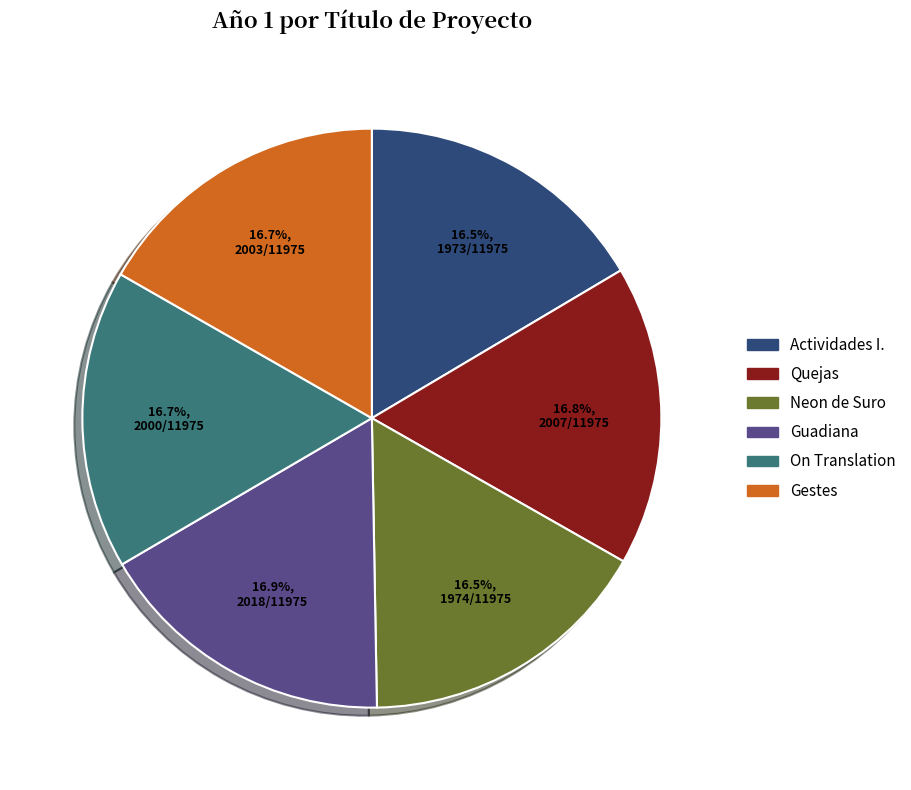

Is there any slice that represents more than half of the pie?

No